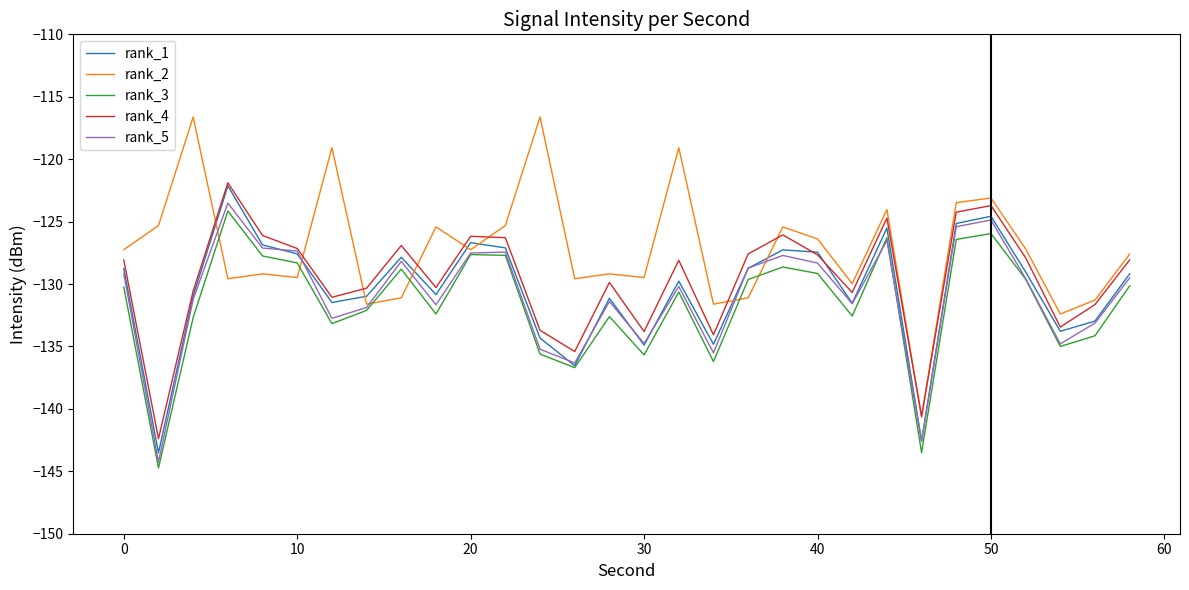

Which series has the largest range (max minus min)?

rank_2